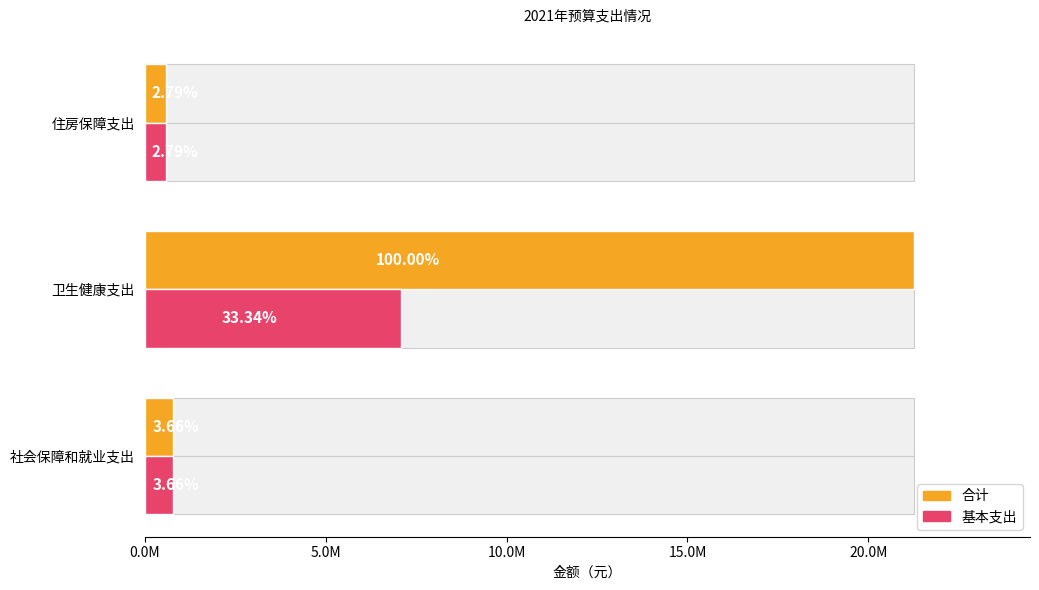

What is the sum of all 基本支出 values?

8460013.2